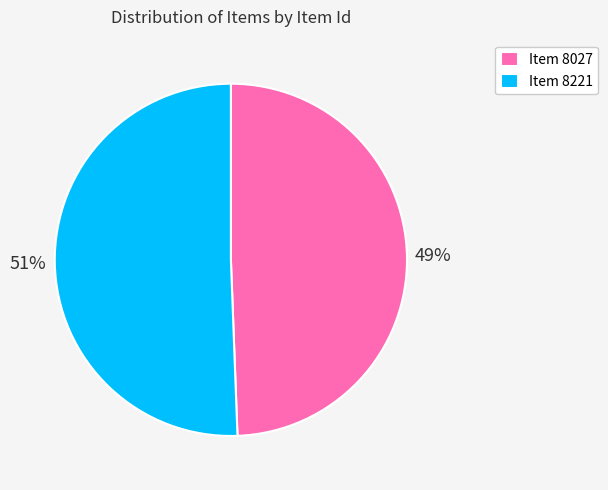

Is it true that Item 8221 is 61% of the pie?

False